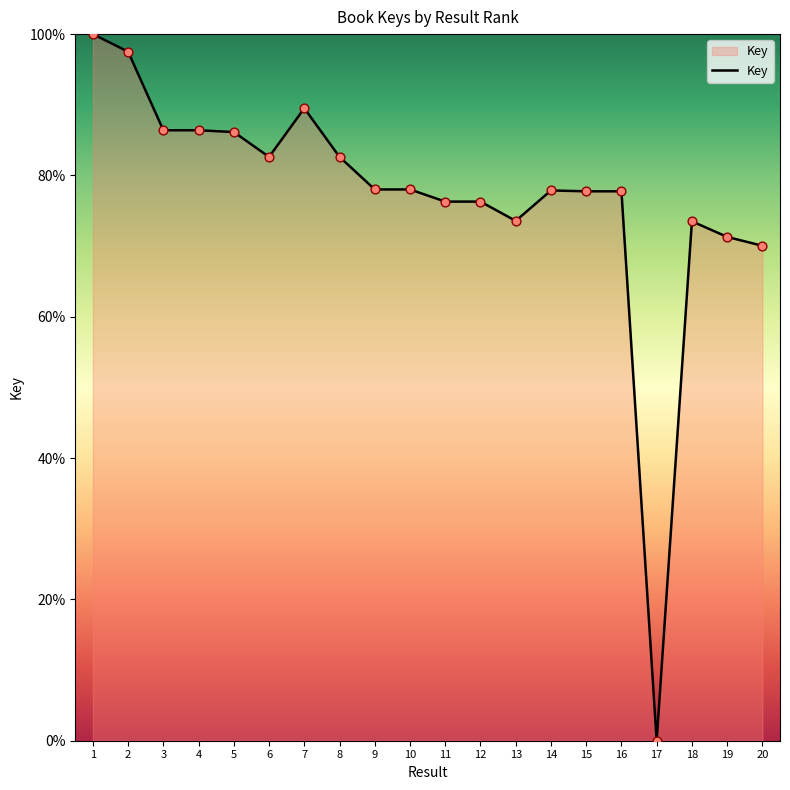

What is the change in value from 3 to 18?

-12.9